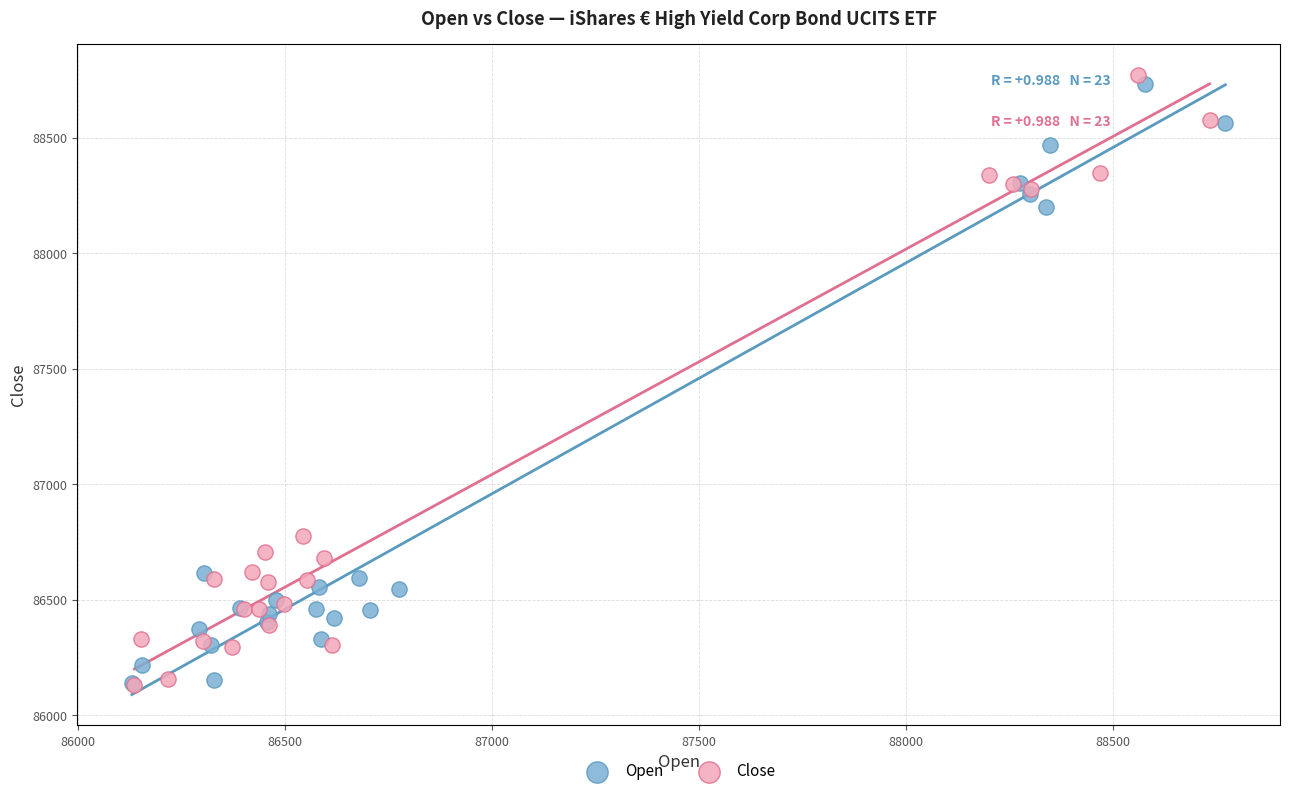

What are all the series names shown in the legend?

Open, Close